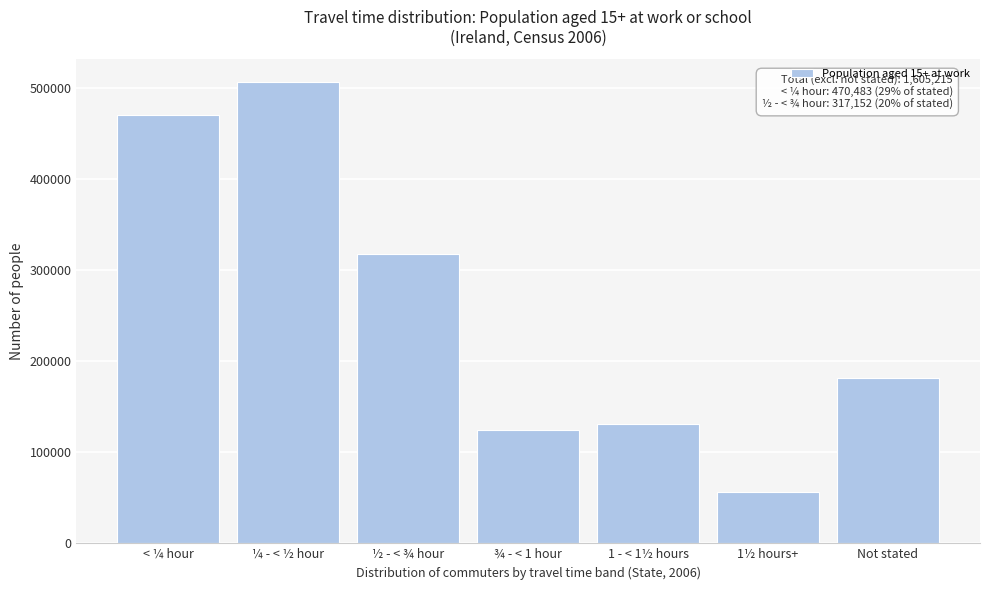

Reading right to left, list all the values displayed in this chart.

Not stated=181866	1½ hours+=56275	1 - < 1½ hours=131144	¾ - < 1 hour=124320	½ - < ¾ hour=317152	¼ - < ½ hour=505841	< ¼ hour=470483